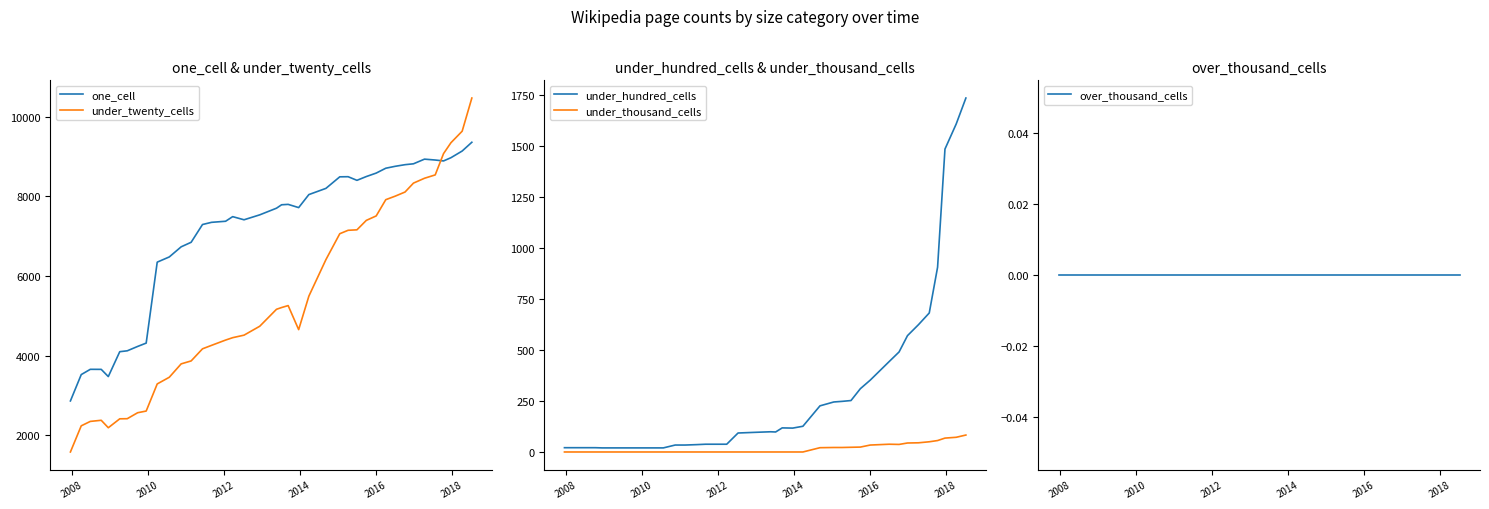

True or false: under_hundred_cells and over_thousand_cells cross at least once.

False